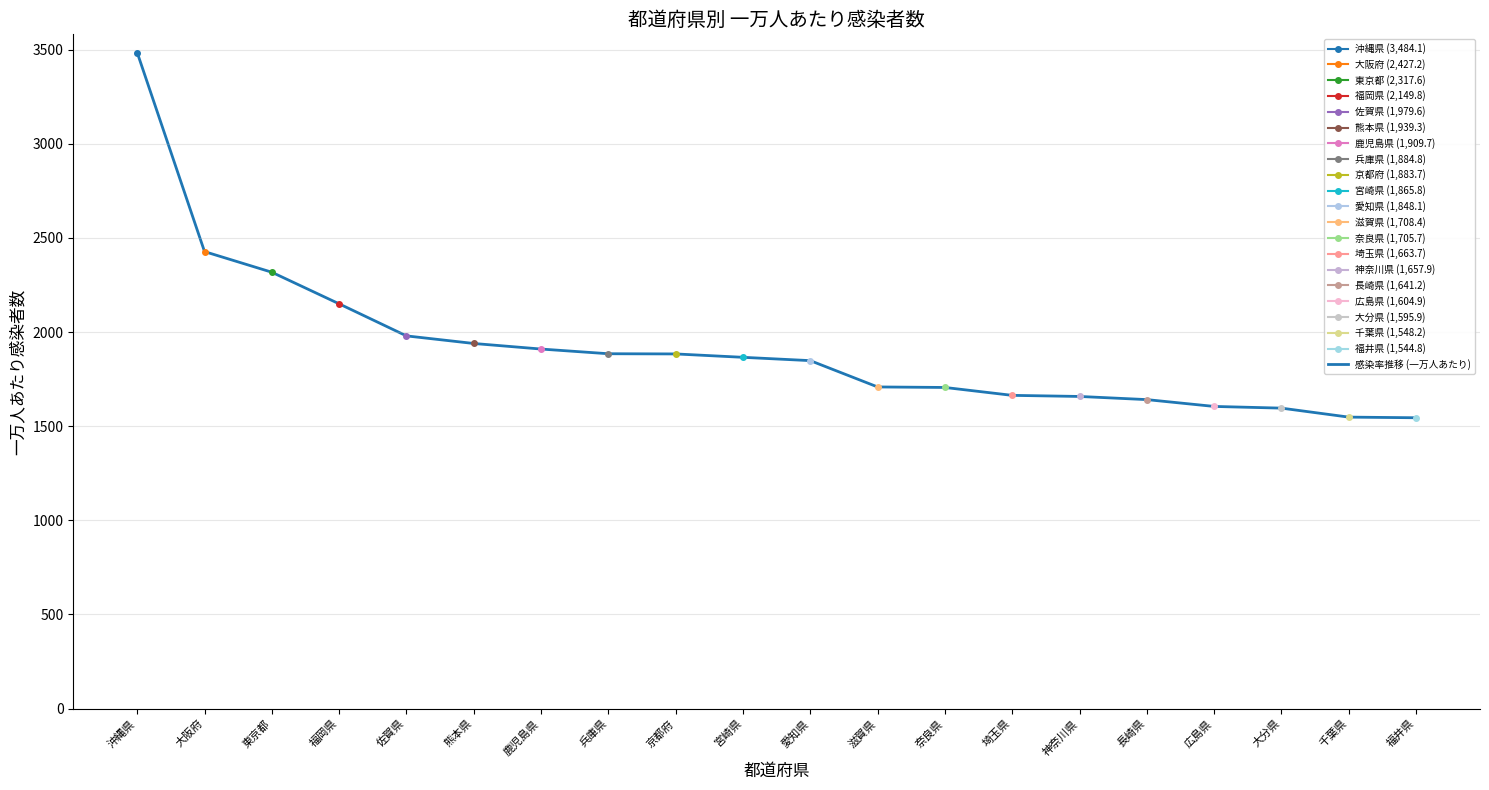

The chart shows a value of 2149.8 at 福岡県. True or false?

True